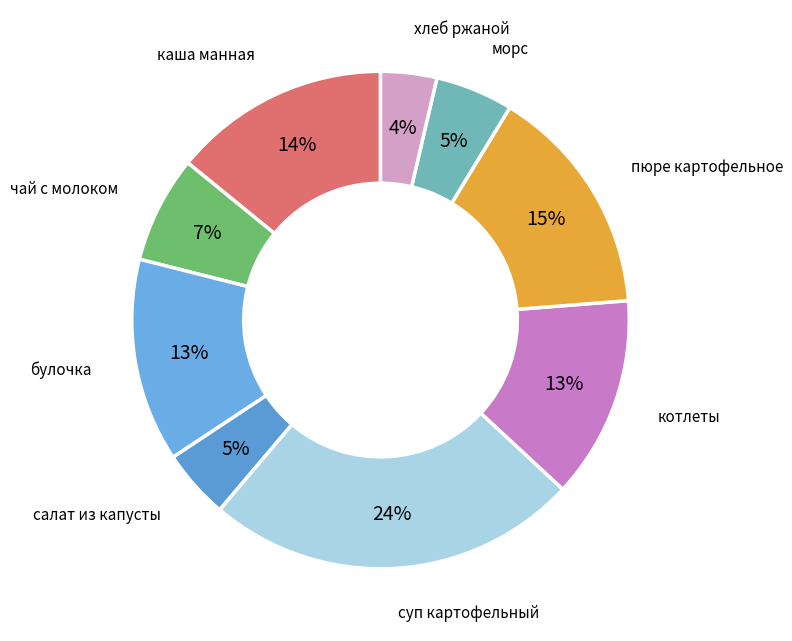

Which slice is the smallest?

хлеб ржаной